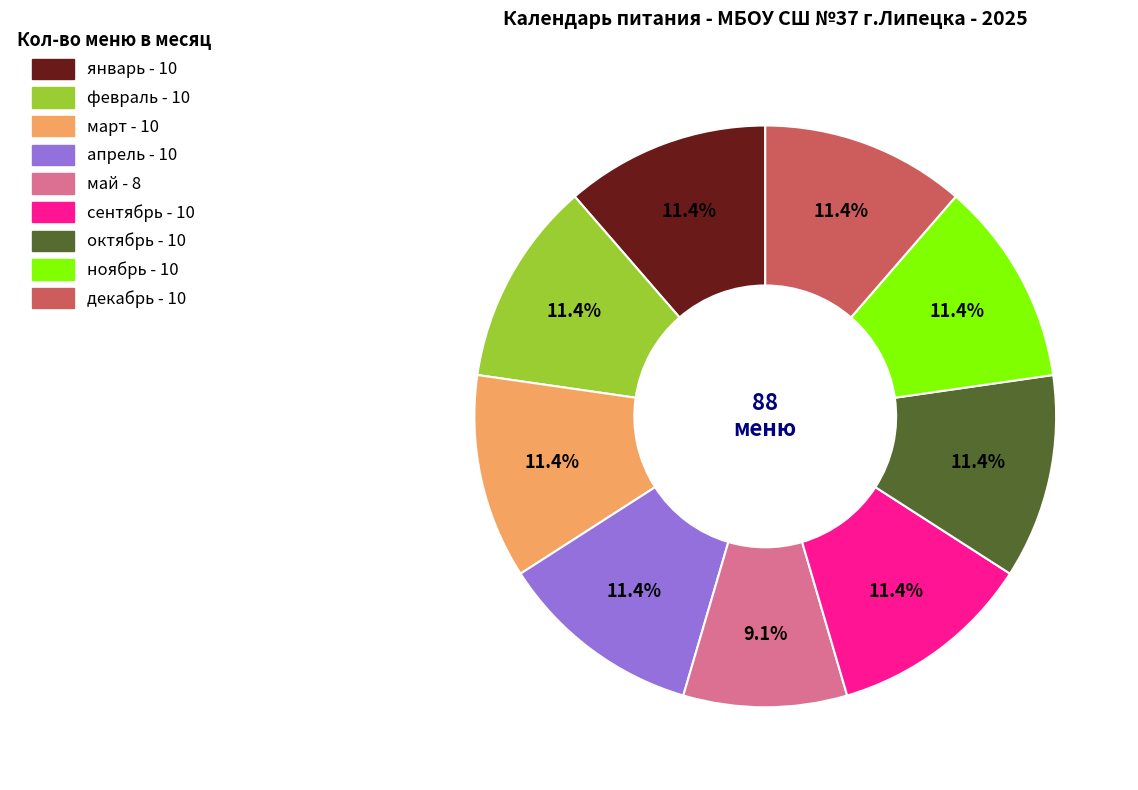

How many segments does this pie chart have?

9